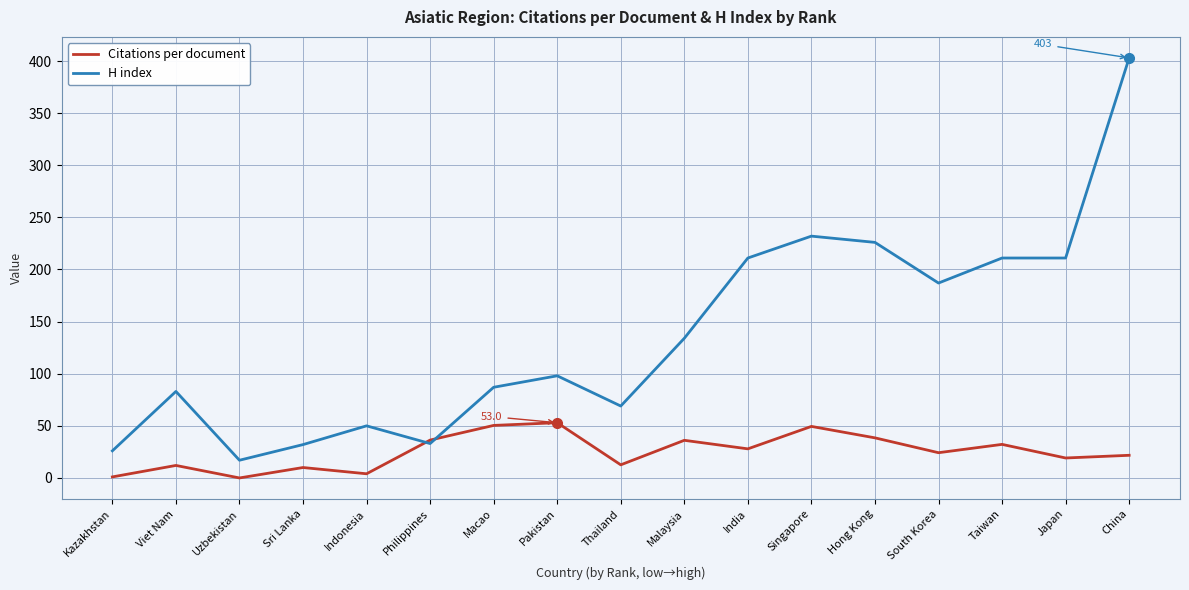

At how many categories does at least one series exceed 275?

1